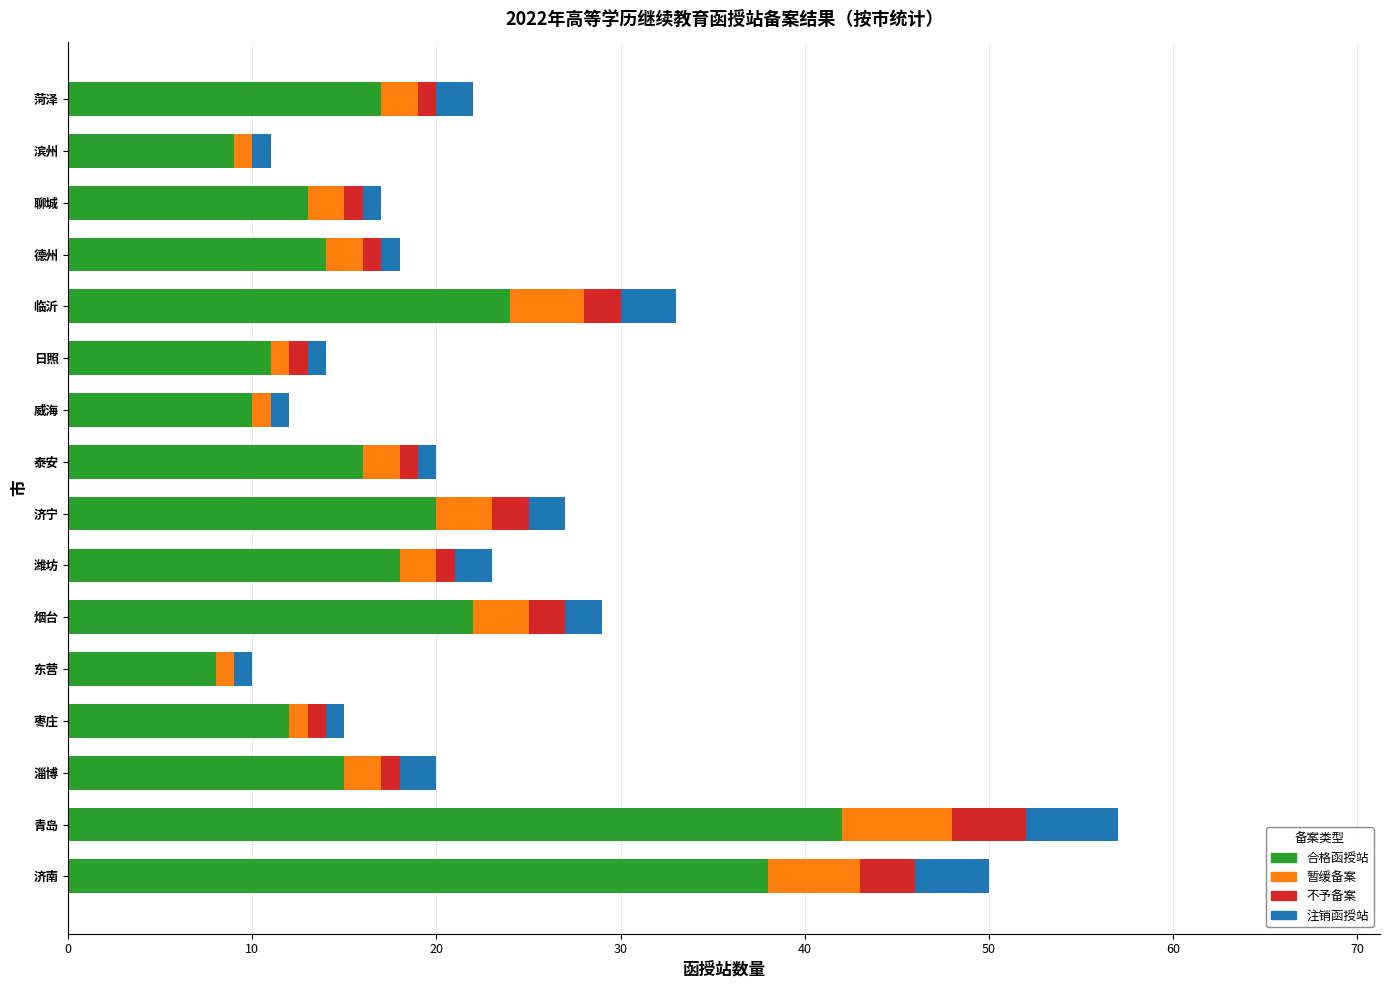

At which category is the sum across all series the highest?

青岛